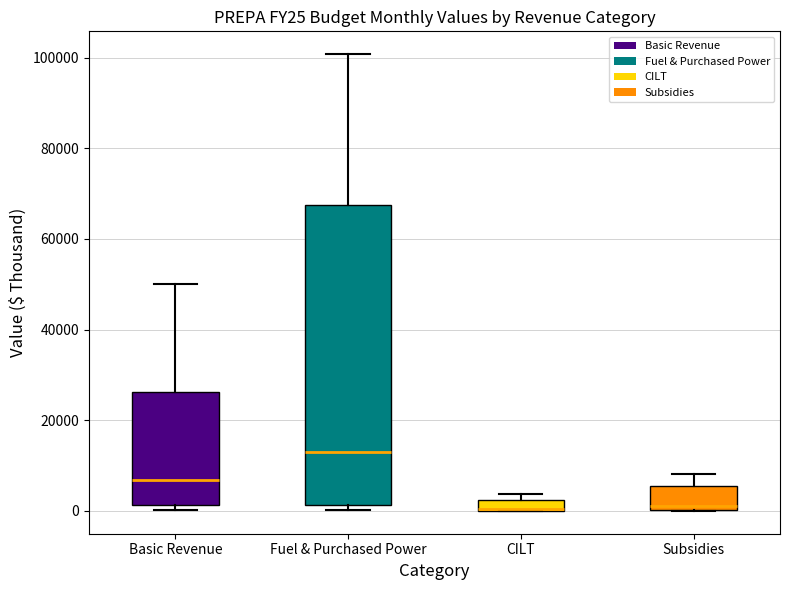

Comparing the boxes themselves (not the whiskers), which one is the tallest?

Fuel & Purchased Power